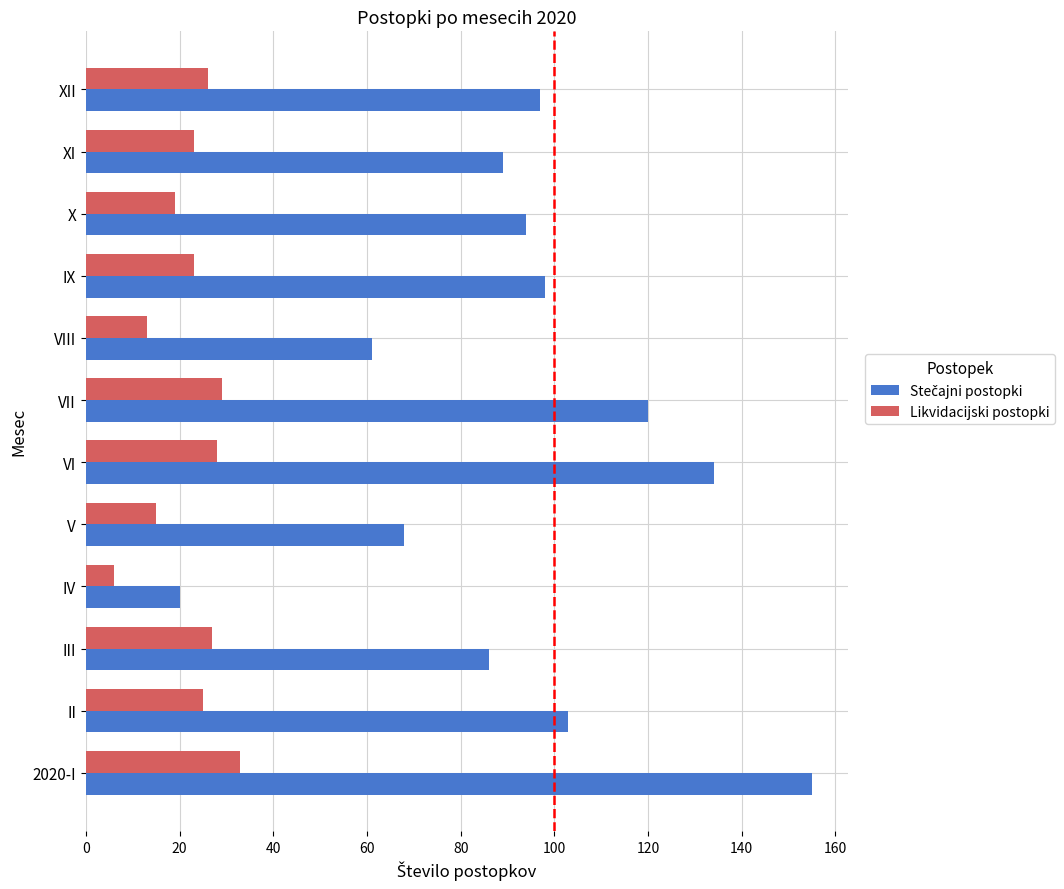

What is the smallest value displayed?

6